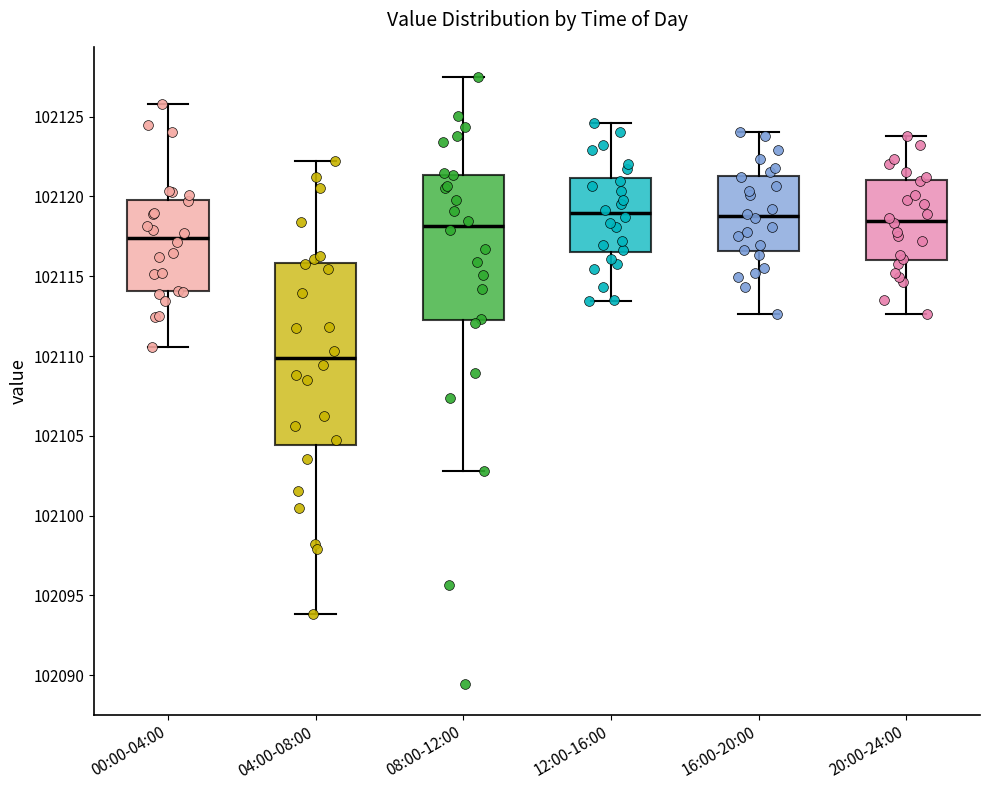

Which box is the tallest, from its lower edge to its upper edge?

04:00-08:00